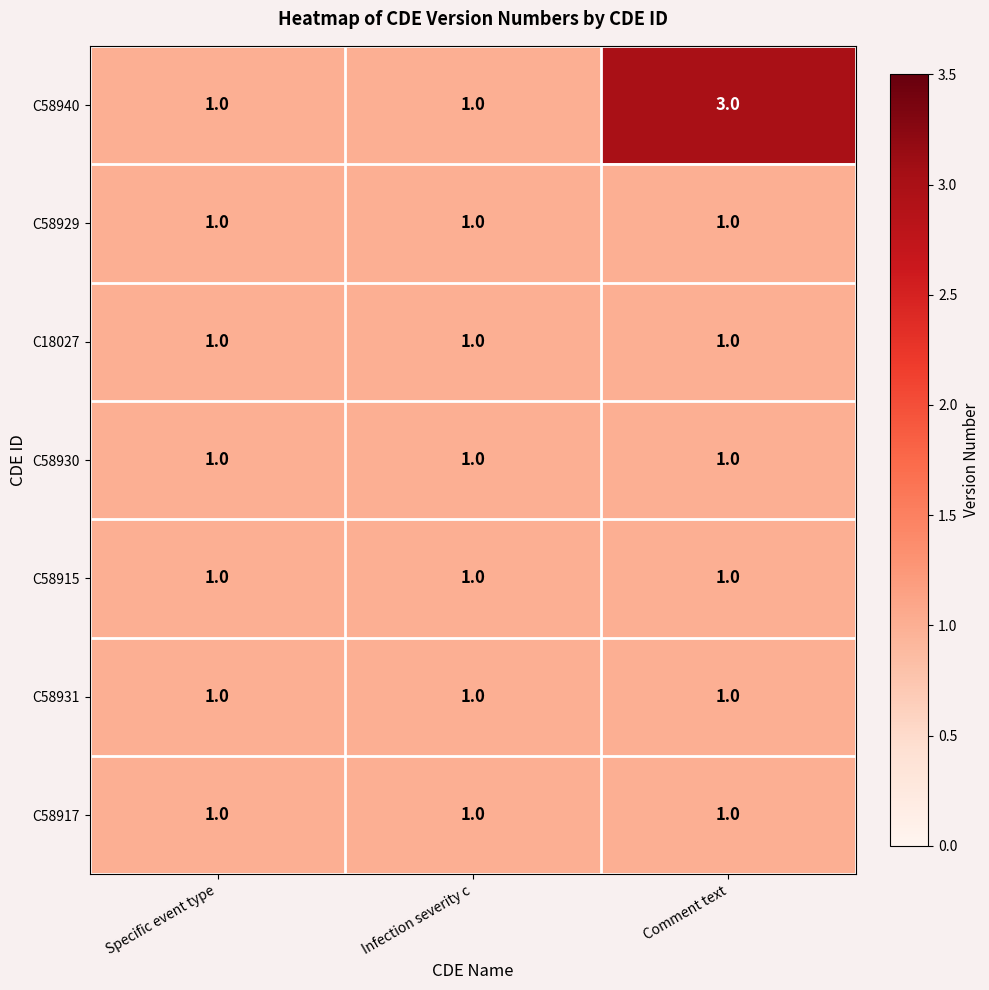

What is the spread (max minus min) of values at Comment text?

2